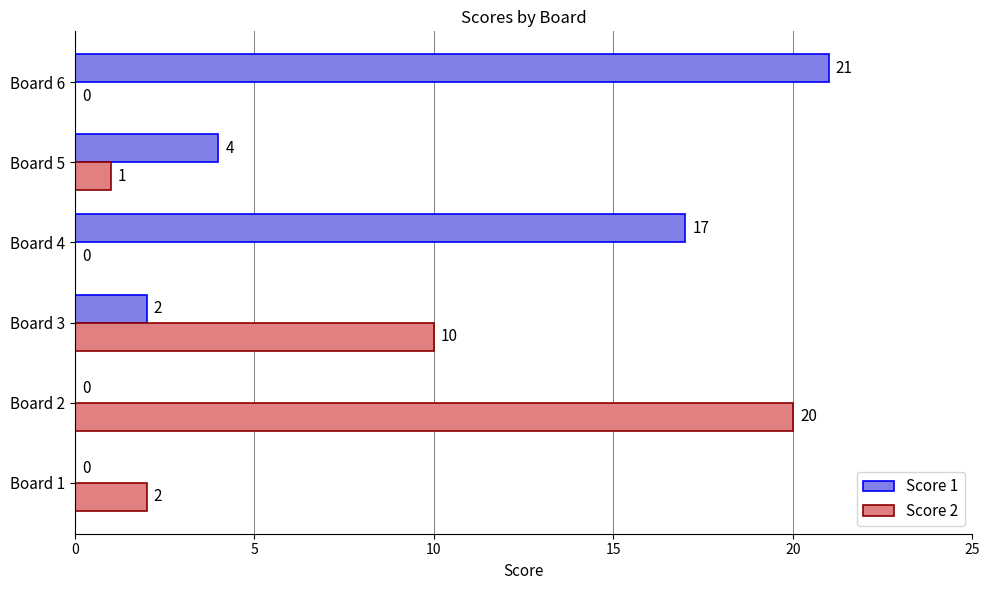

Where is Score 2 nearest to the value 10?

Board 3